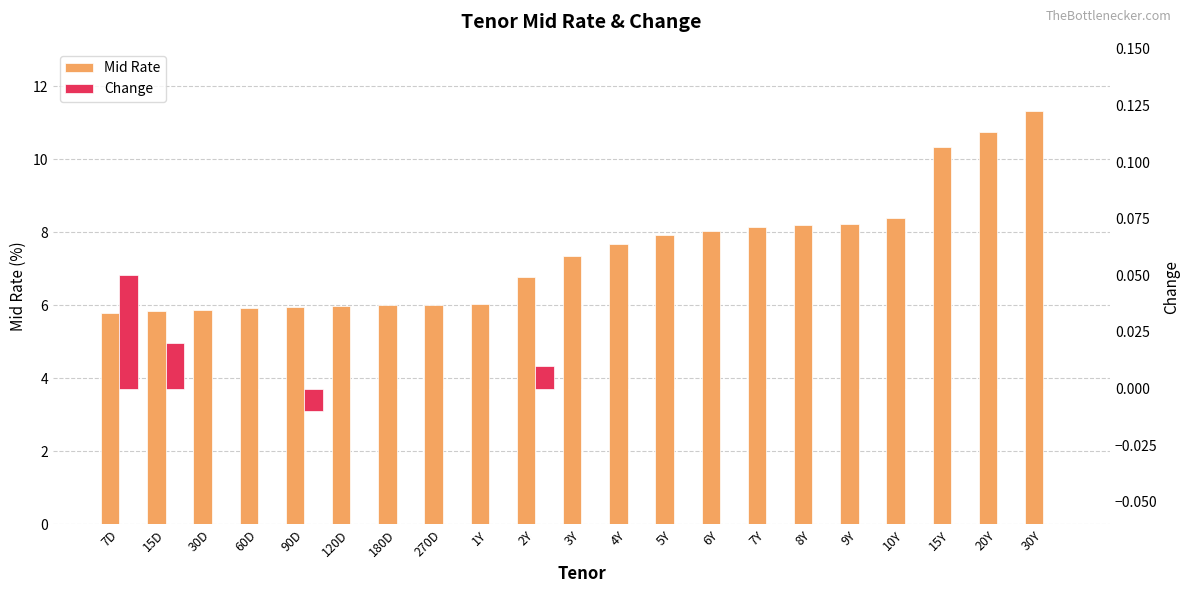

Is it true that Change equals 0.0 at 180D?

False